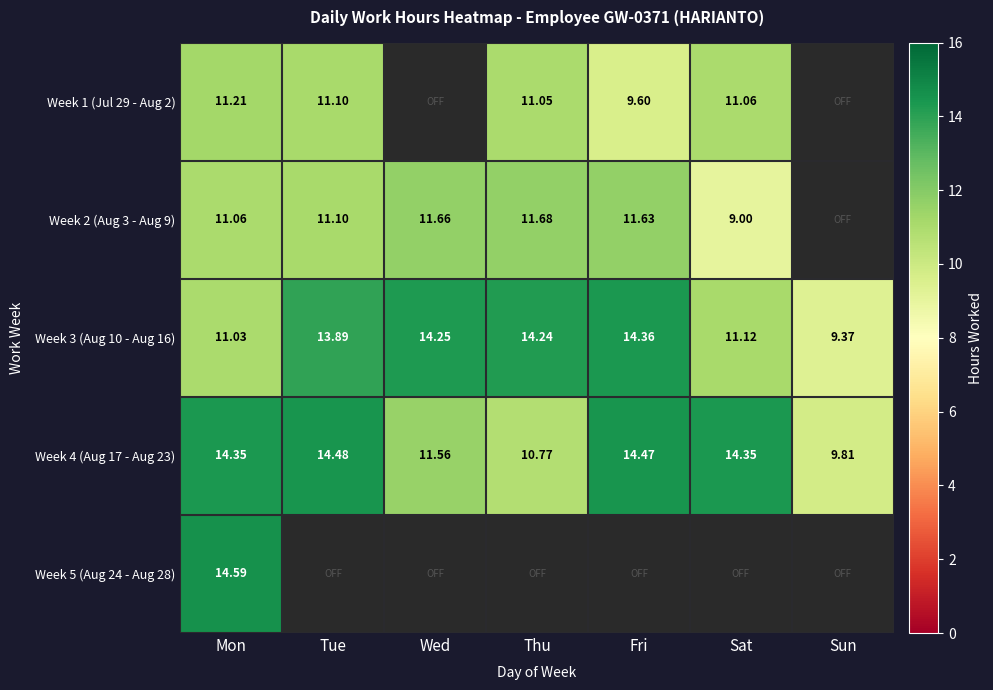

How many values in the Week 4 (Aug 17 - Aug 23) series are below 14?

3